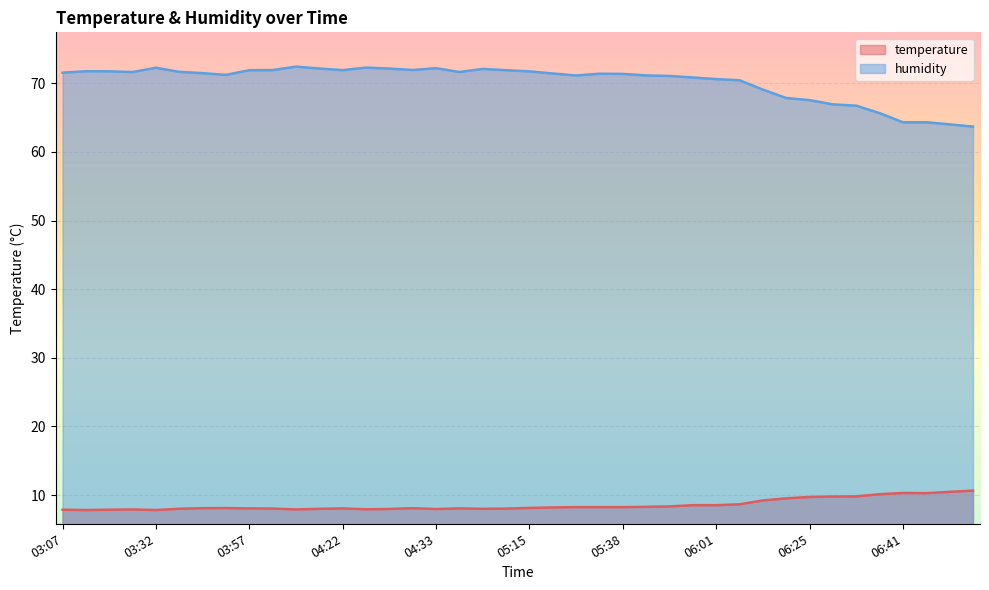

What is the difference between the maximum and second lowest values in the humidity series?

8.4